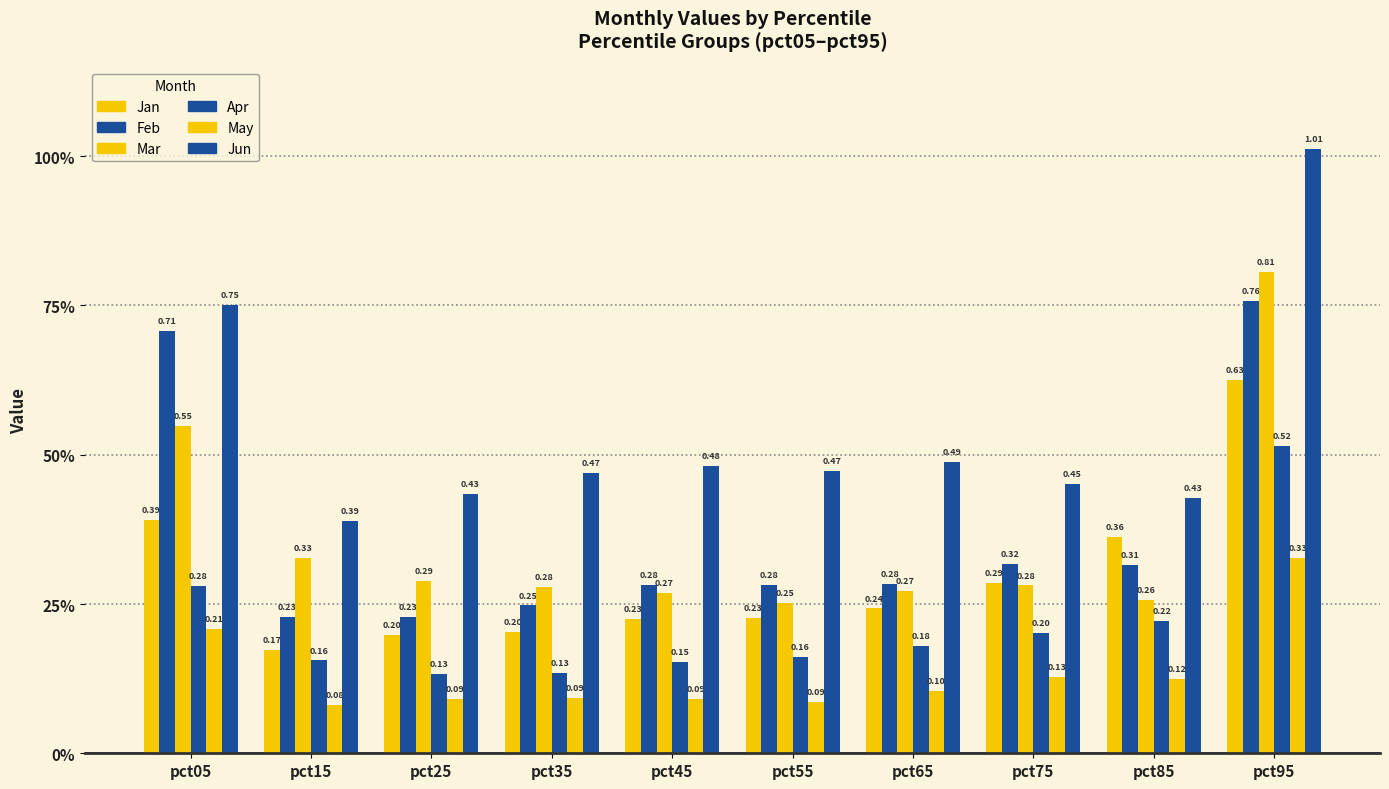

What is the lowest value of the Jun series?

0.4